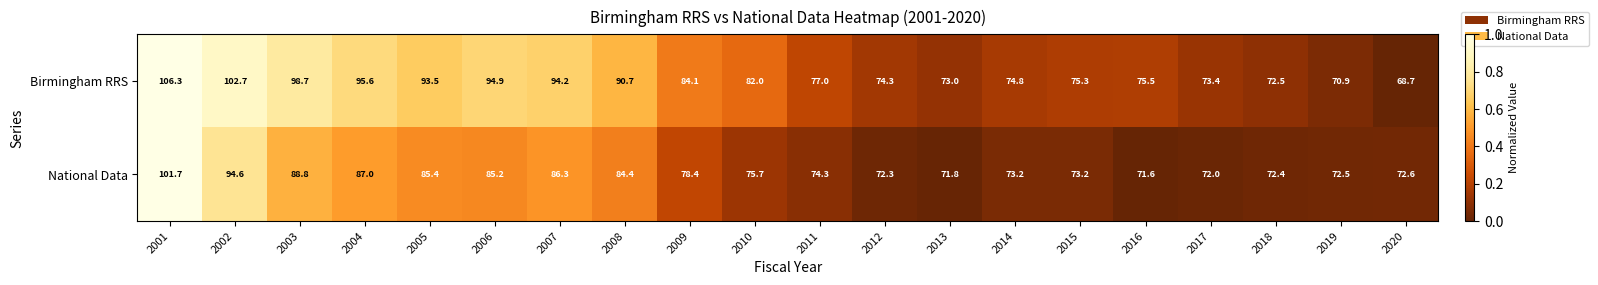

Rank the series by their maximum value, from highest to lowest.

Birmingham RRS, National Data